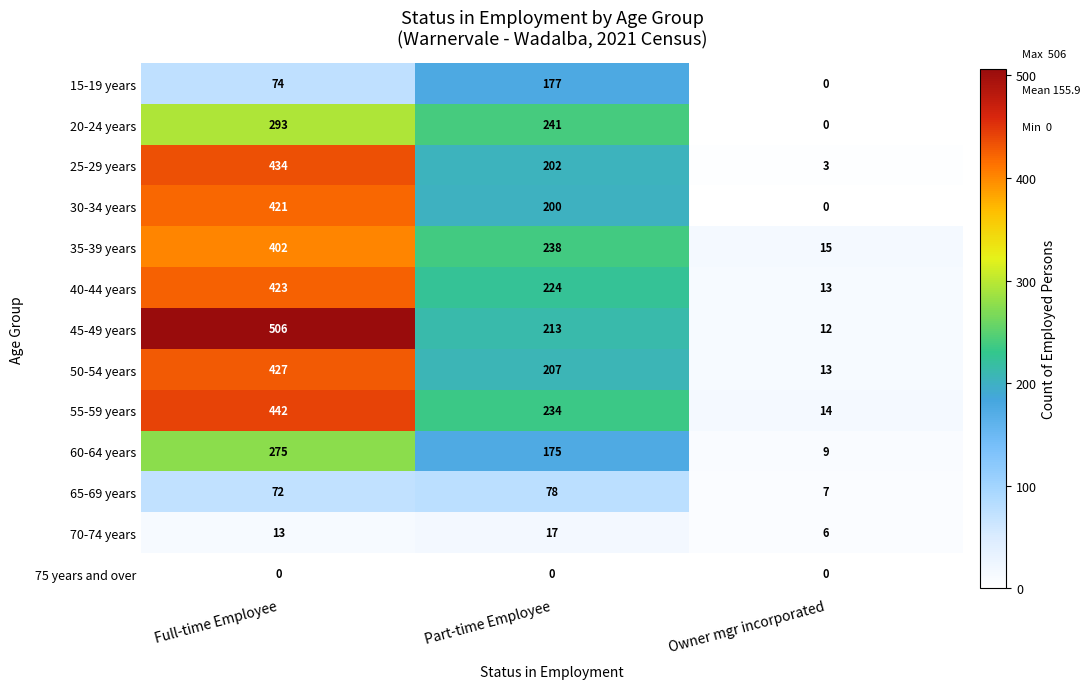

Between Part-time Employee and Owner mgr incorporated, which series saw the biggest shift?

20-24 years